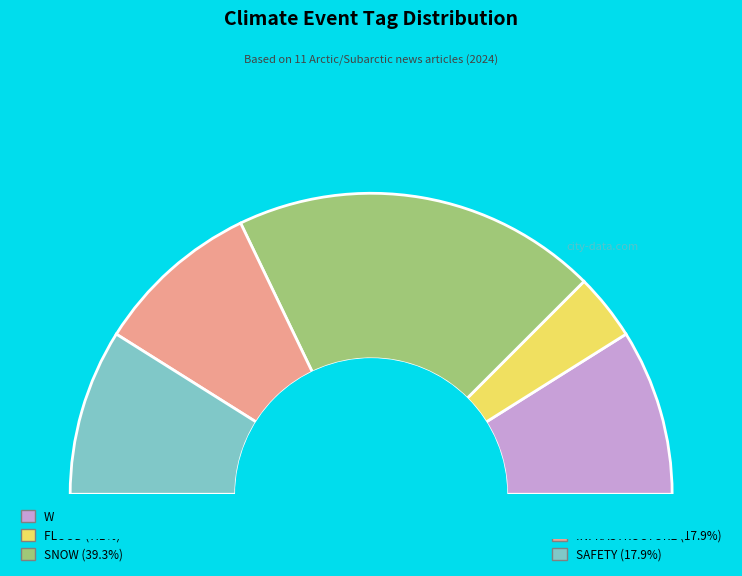

Which has a higher value, SNOW or WEATHER?

SNOW